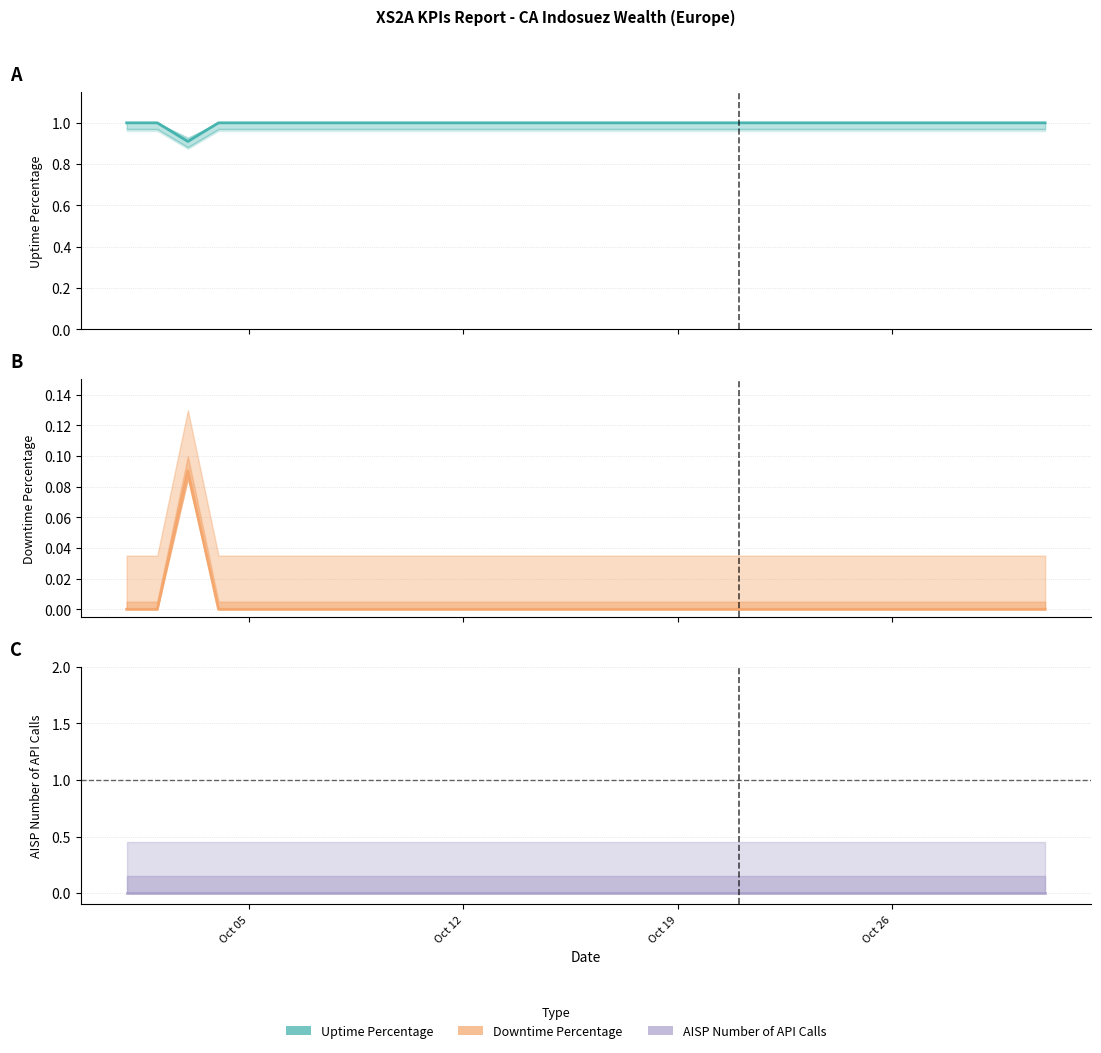

What is the sum of the Uptime Percentage values at 2020-10-30 and 2020-10-25?

2.0